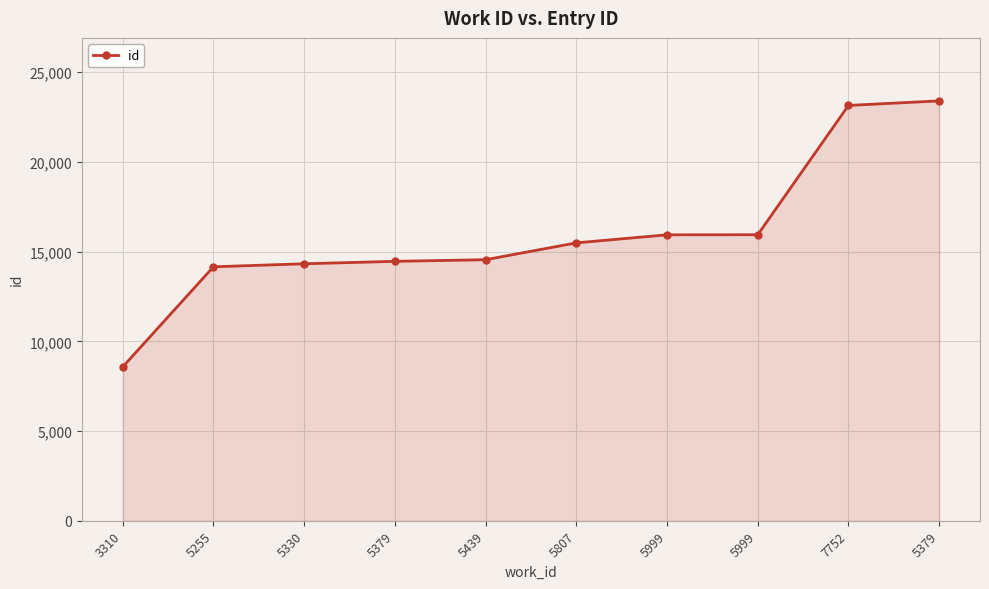

How many data points are less than 15490?

5